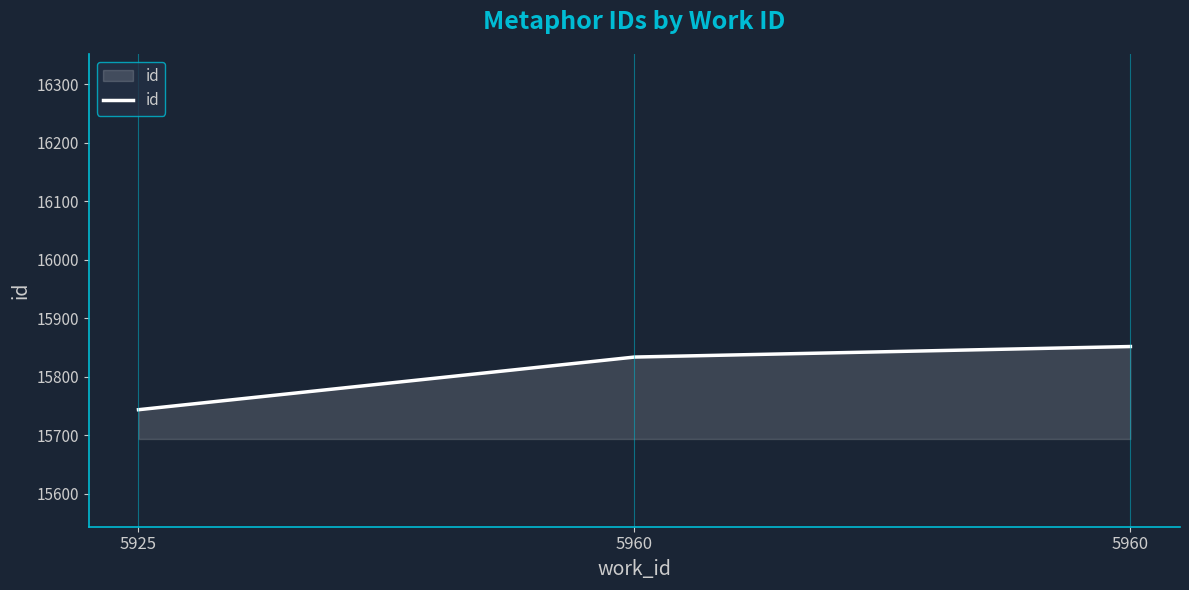

Is it true that the value at 5960 is 7978?

False